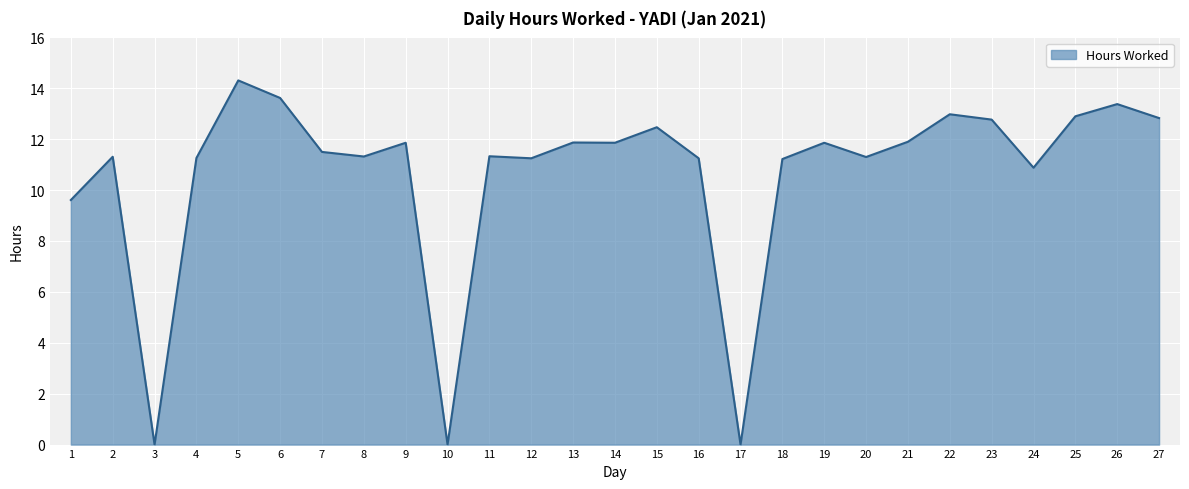

Where is the data nearest to the value 7?

1